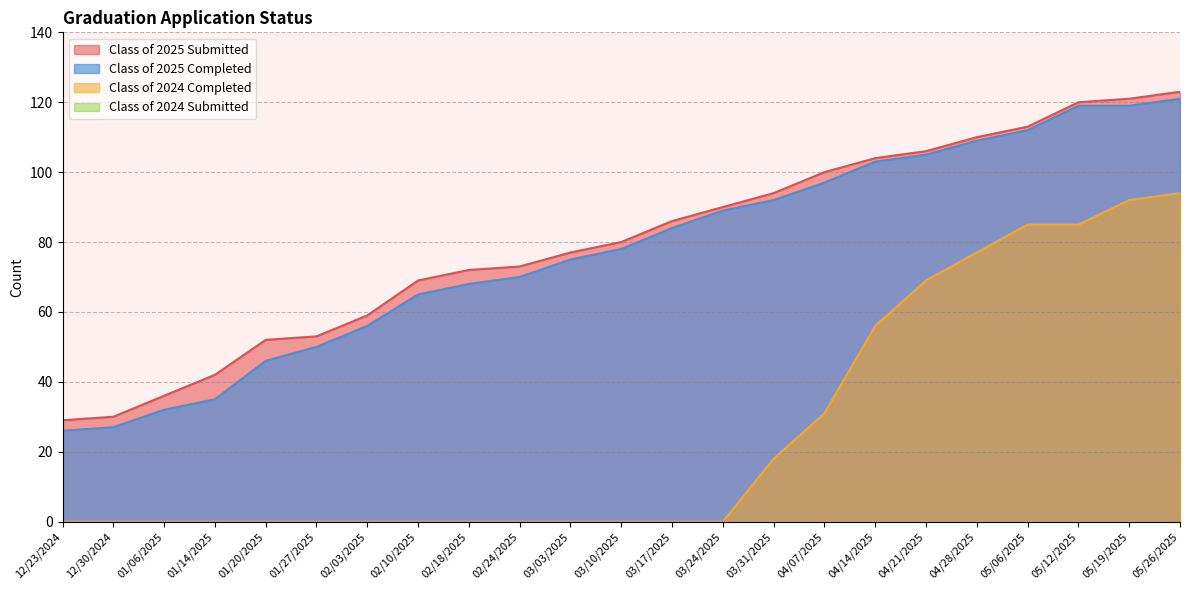

What position from the right is 02/24/2025?

14